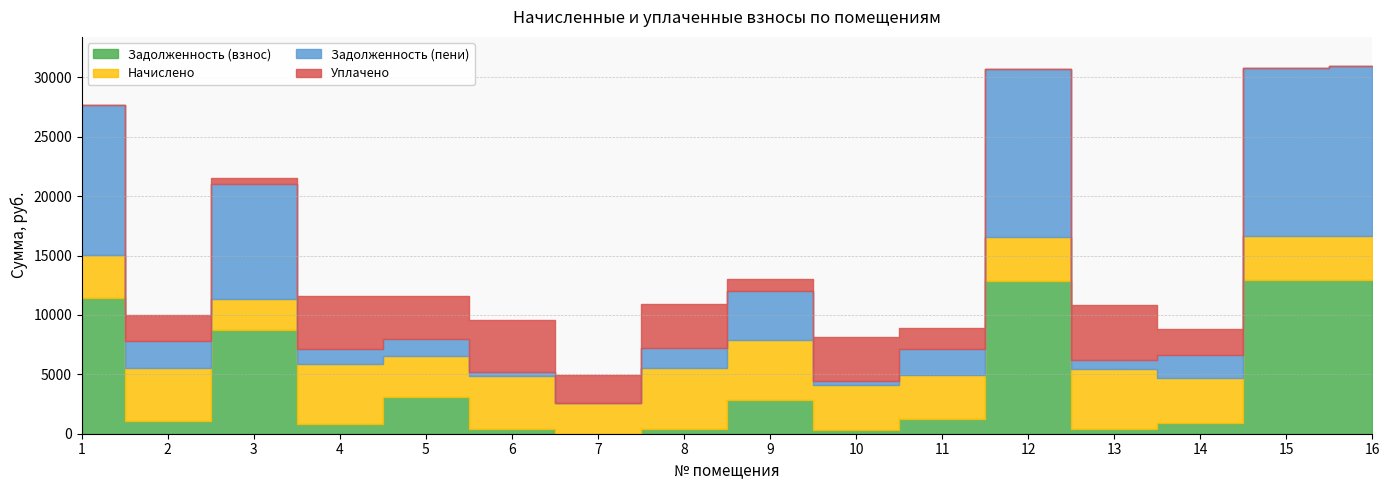

What is the highest value of the uplaceno series?

4639.2